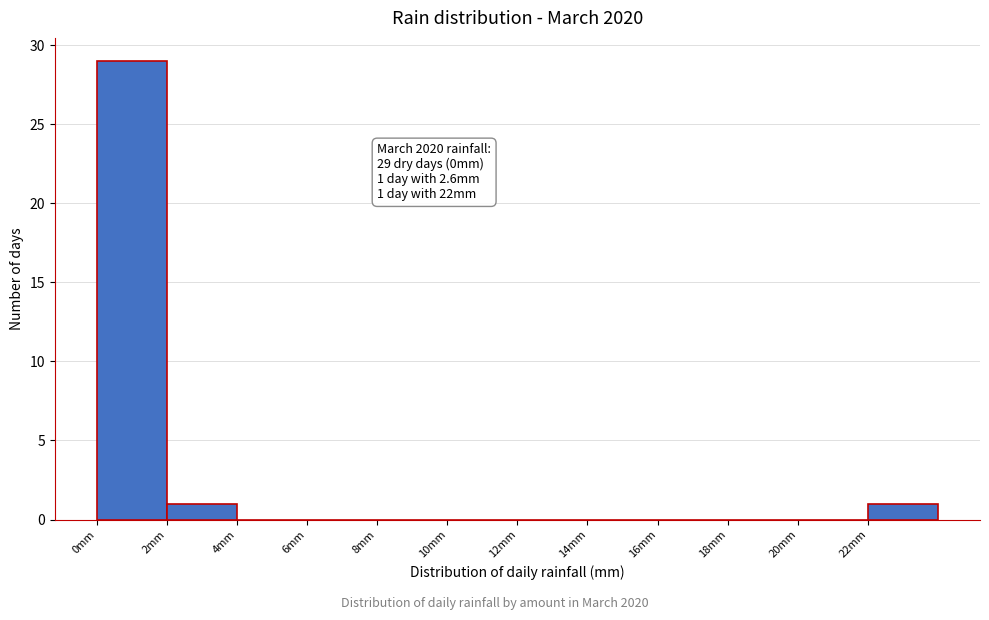

Which range on the x-axis has the tallest bar?

0 to 2